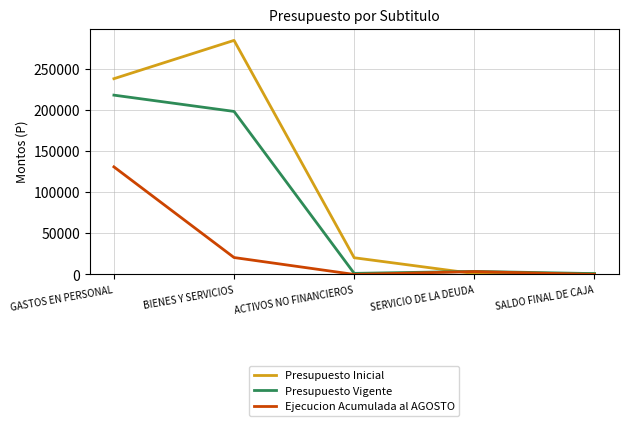

List the series in order of their overall mean, lowest first.

Ejecucion Acumulada al AGOSTO, Presupuesto Vigente, Presupuesto Inicial